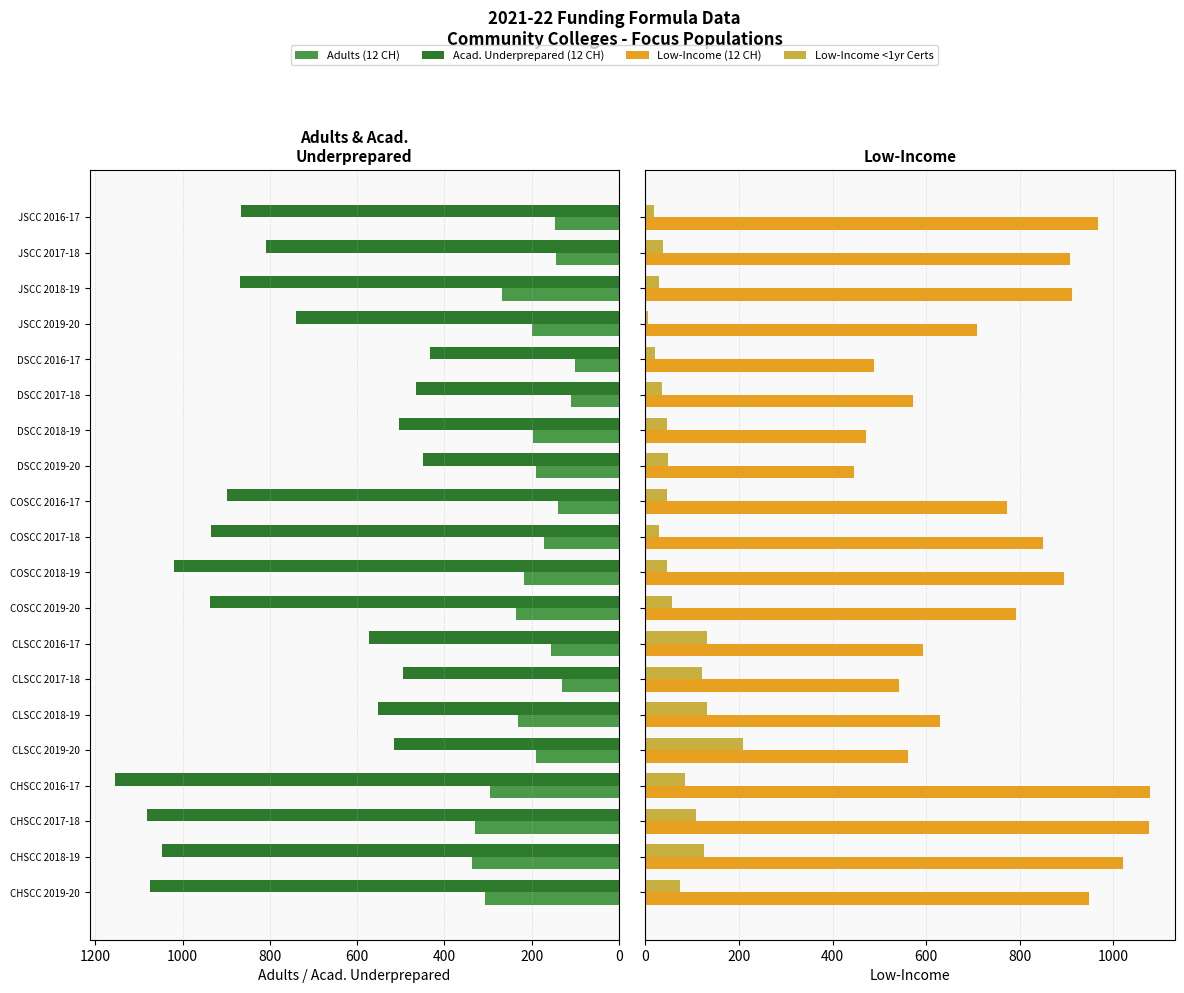

What value does the Acad. Underprepared (12 CH) series have at CHSCC 2016-17, to the nearest 100?

1200